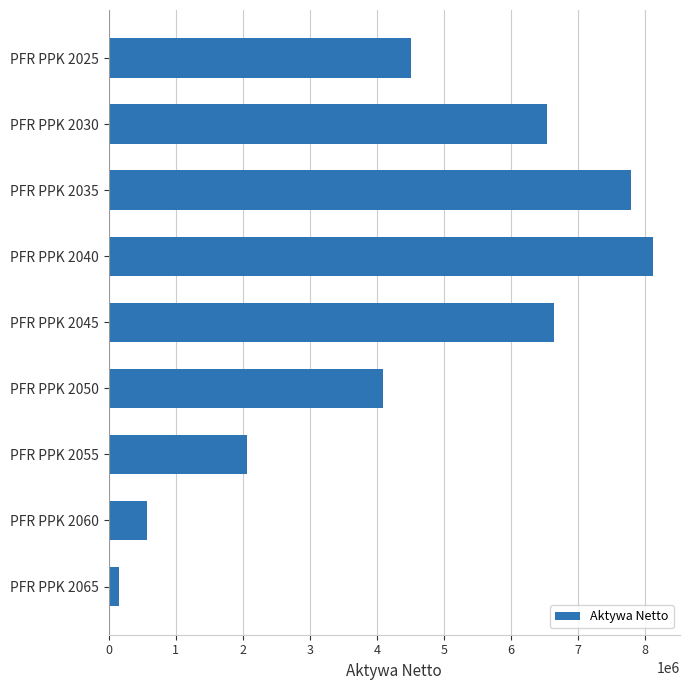

Count the number of categories in the chart.

9